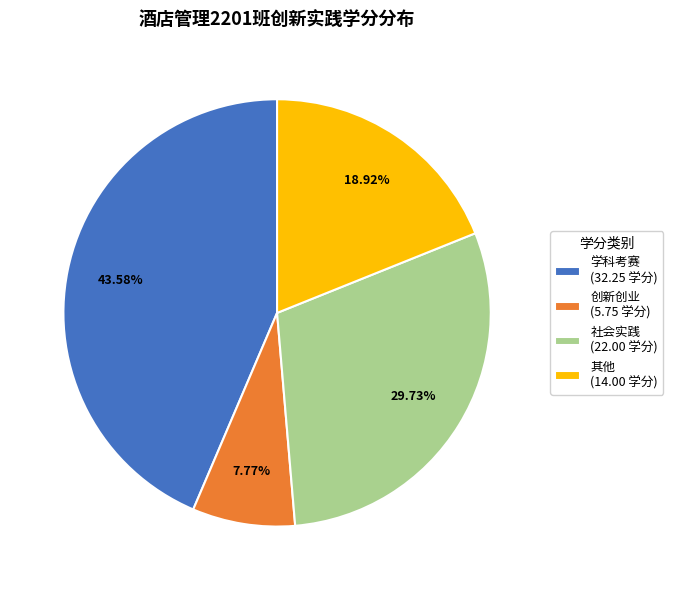

Which has a higher value, 学科考赛 (32.25 学分) or 社会实践 (22.00 学分)?

学科考赛 (32.25 学分)